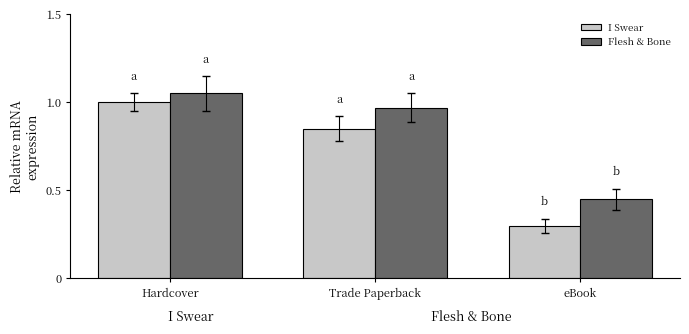

What is the label of the 3rd bar from the right?

Hardcover